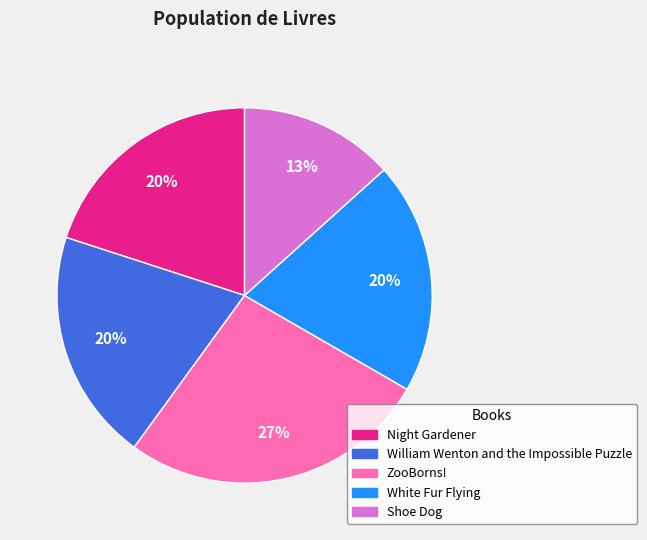

Is White Fur Flying the majority of the pie?

No